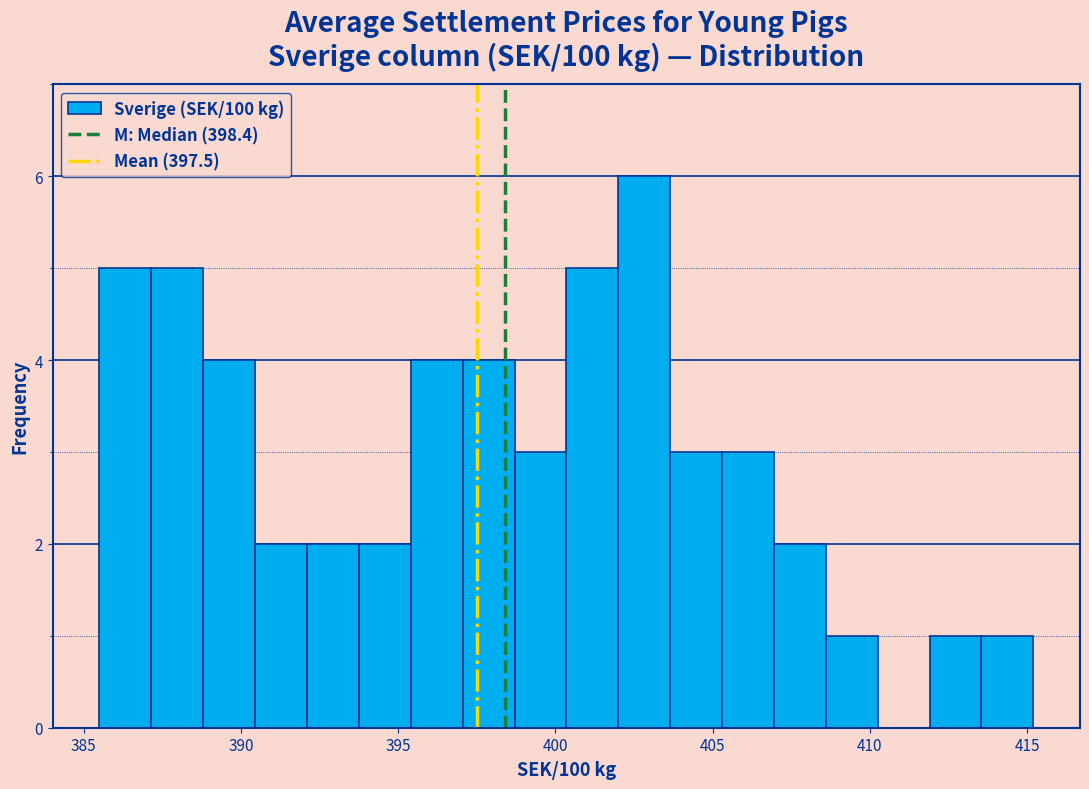

Around what value on the x-axis is the tallest bar? Give the approximate position of its centre, as read against the axis.

403.0